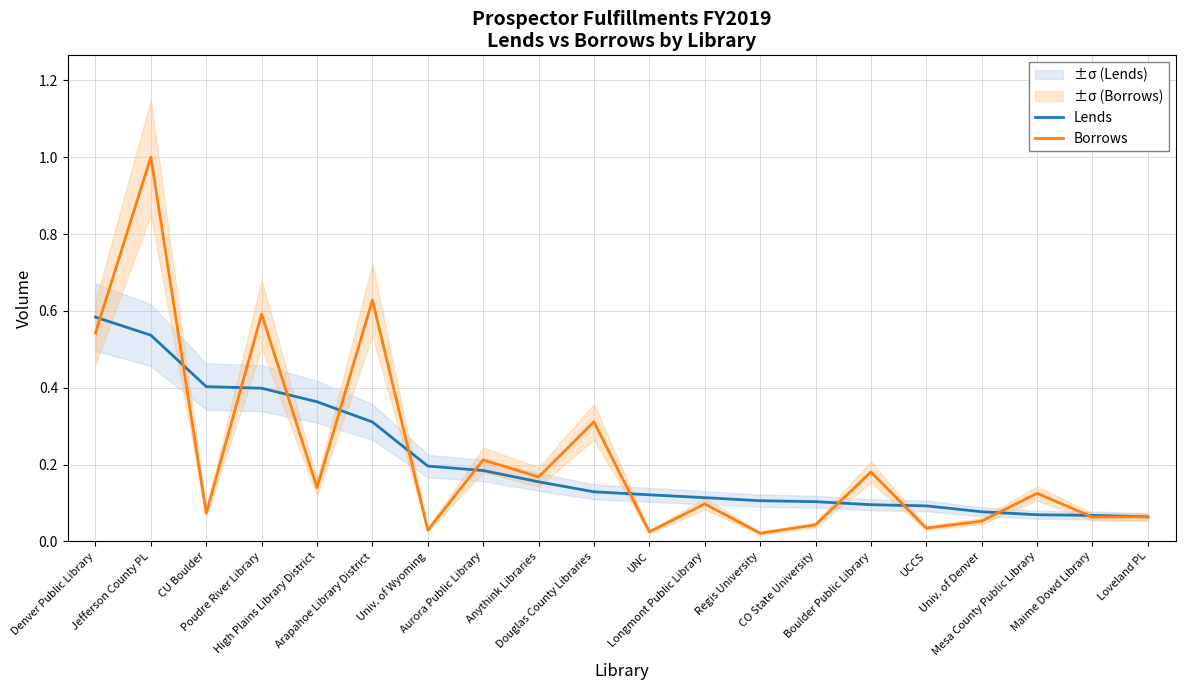

How many interior local valleys does the Borrows series have?

8